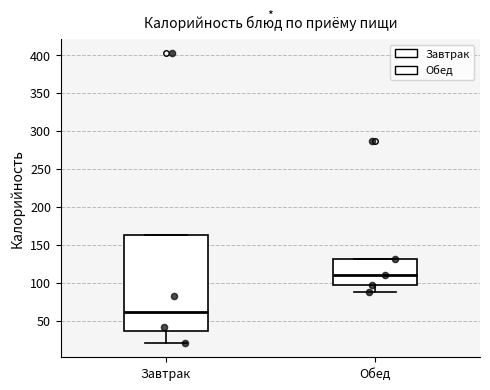

Reading left to right, transcribe this box plot: for each box, give where its median line is, the range the box spans, and where its two whiskers end, as read against the y-axis. The values are not printed on the chart, so give them approximately, as read against the axis.

Завтрак: median 60, box 35 to 160, whiskers 20 to 160
Обед: median 110, box 95 to 130, whiskers 90 to 130